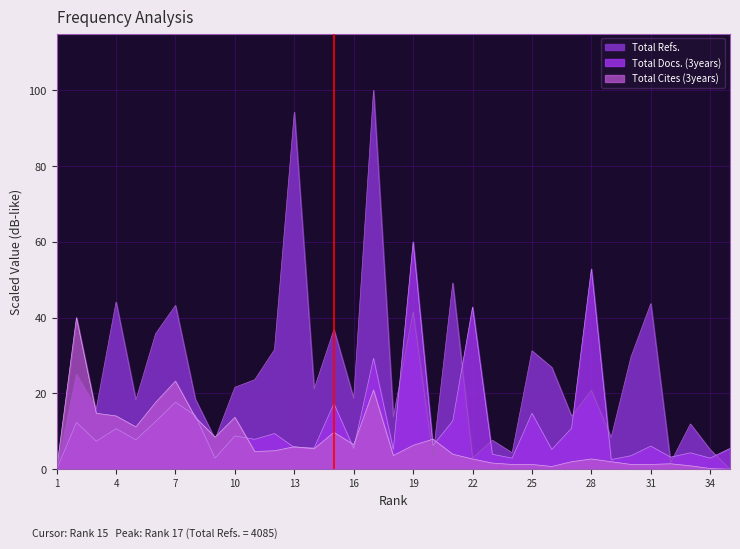

What is the value of the Total Docs. (3years) point at the 19th from the left?

60.0